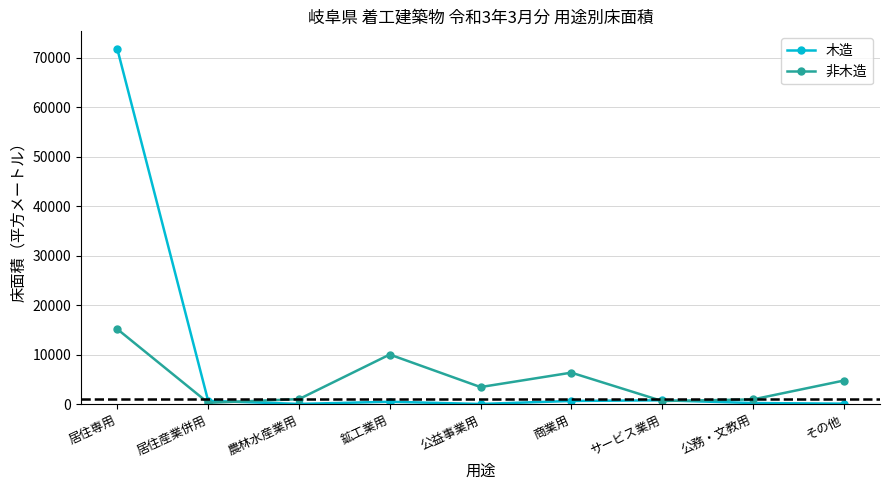

The 非木造 series shows 6381 at 商業用. True or false?

True